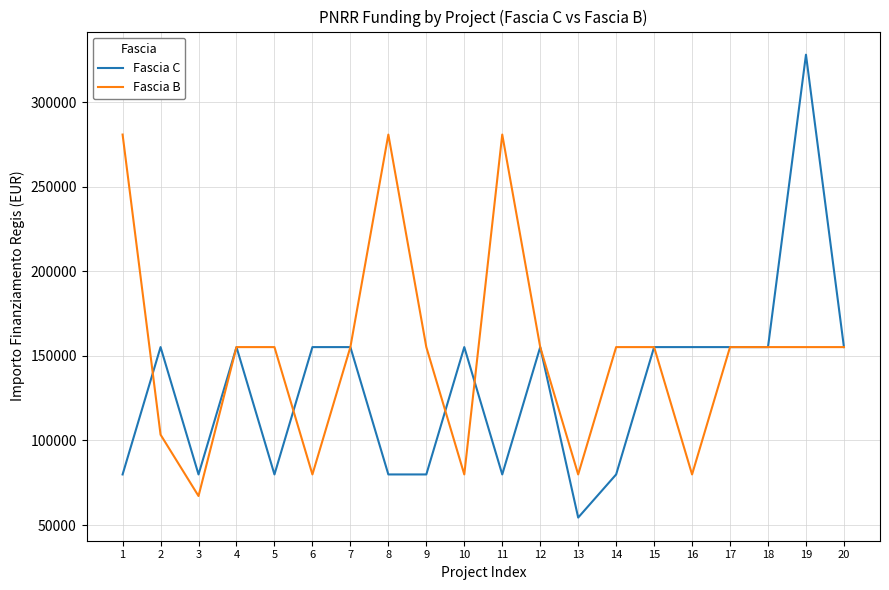

What is the average value of the Fascia B series?

152033